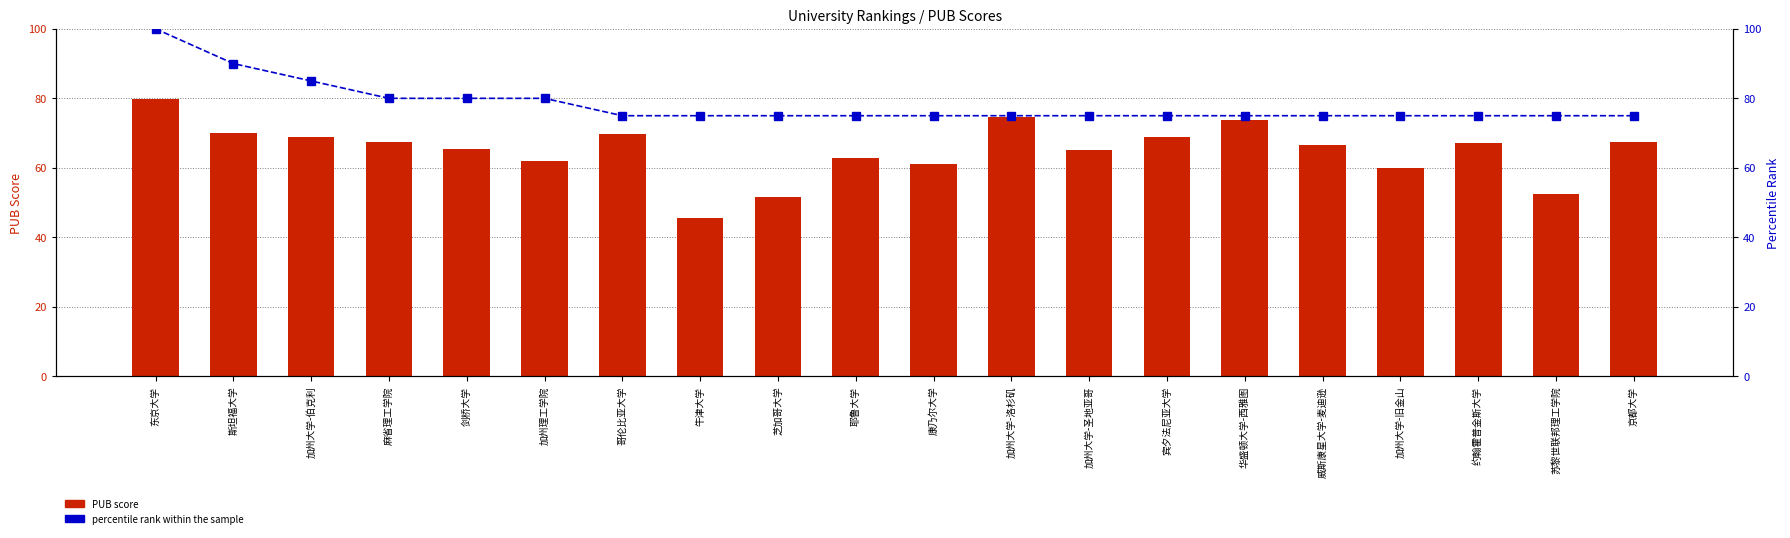

What is the label of the 15th bar from the left?

华盛顿大学-西雅图